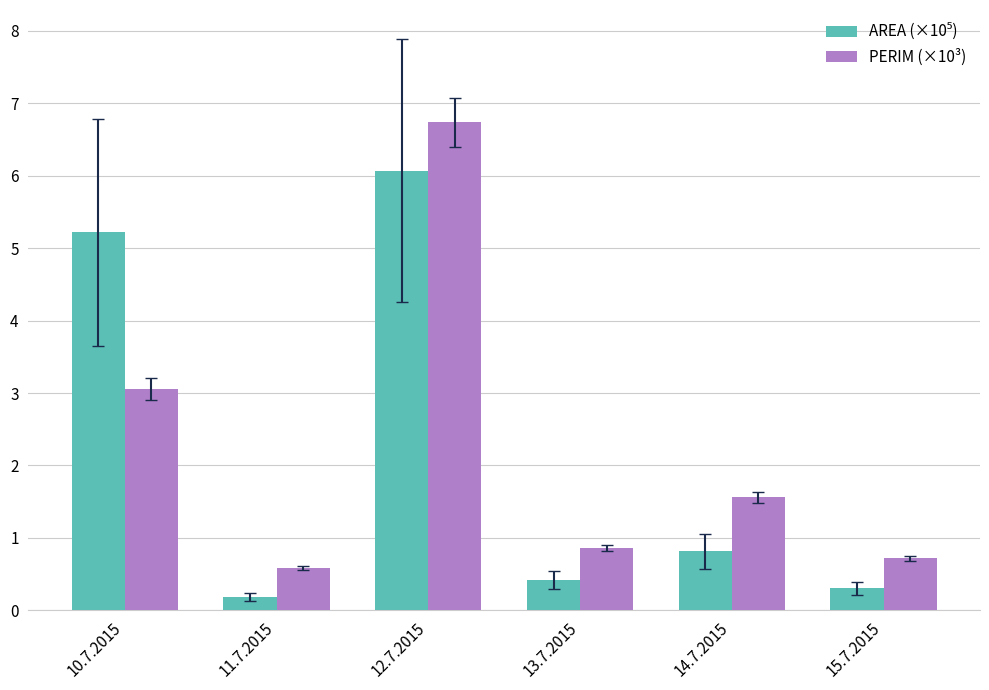

What is the difference between the second highest and minimum values in the PERIM (×10³) series?

2.5